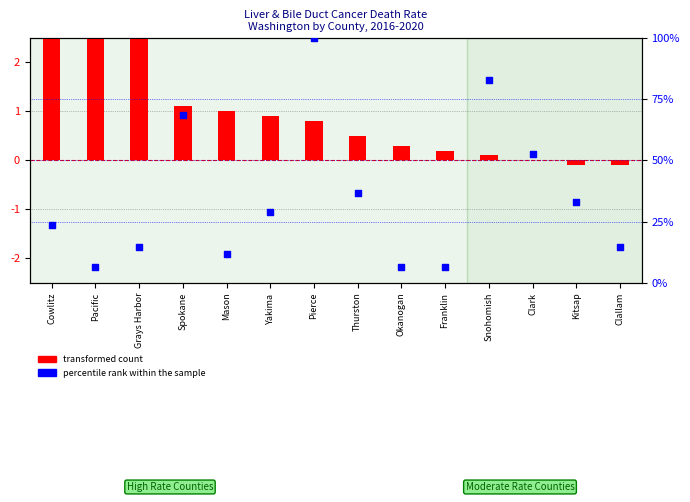

What are all the series names shown in the legend?

transformed count, percentile rank within the sample